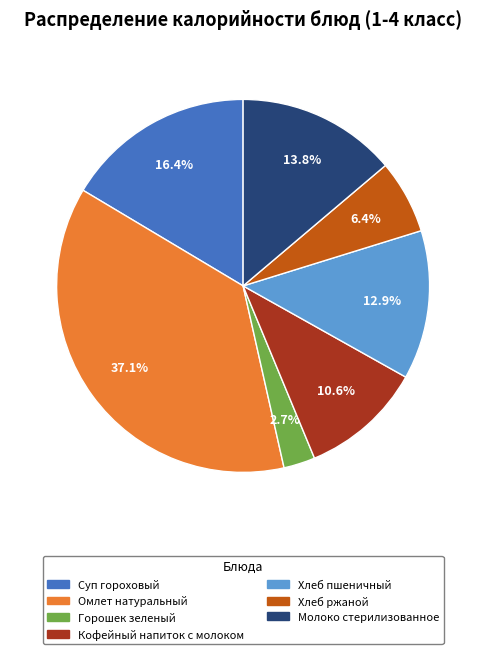

What is the ratio of the value at Горошек зеленый to the value at Кофейный напиток с молоком?

0.3